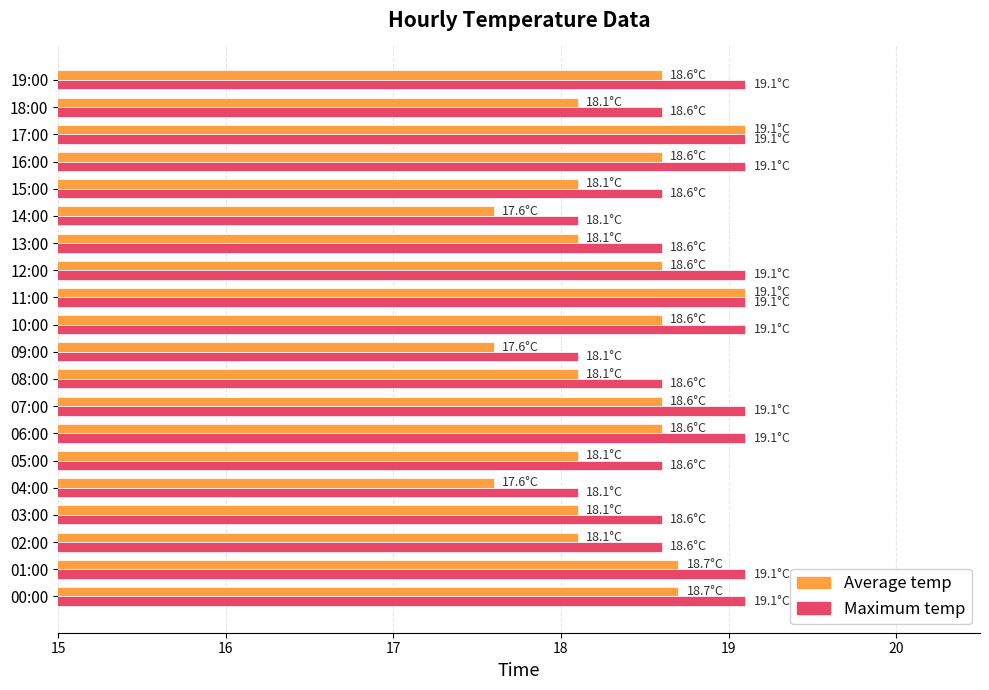

How many data points in Average temp are above 18?

17